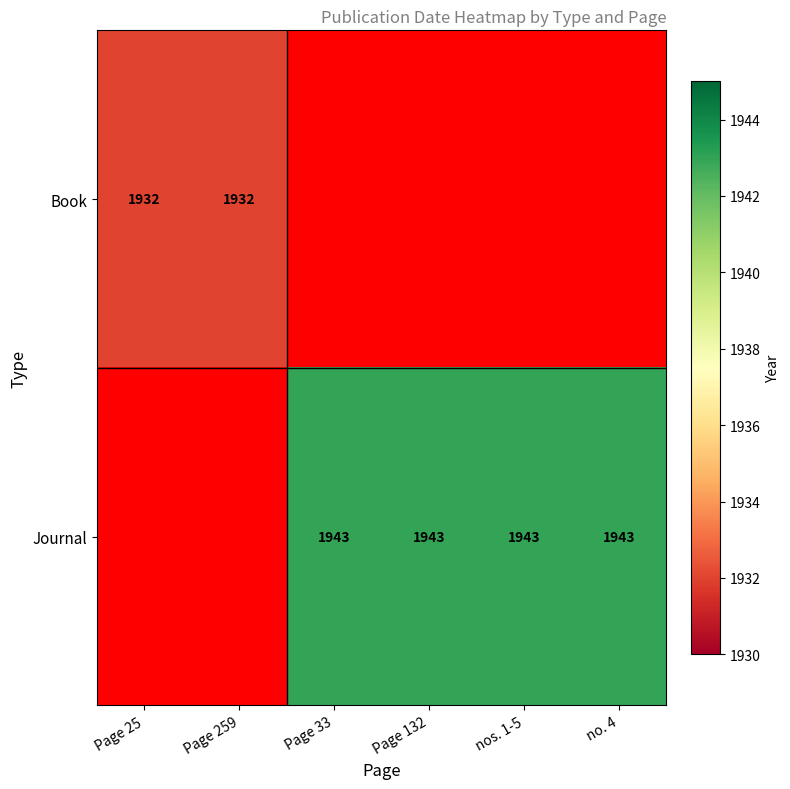

Between Page 33 and no. 4, which is larger?

no. 4